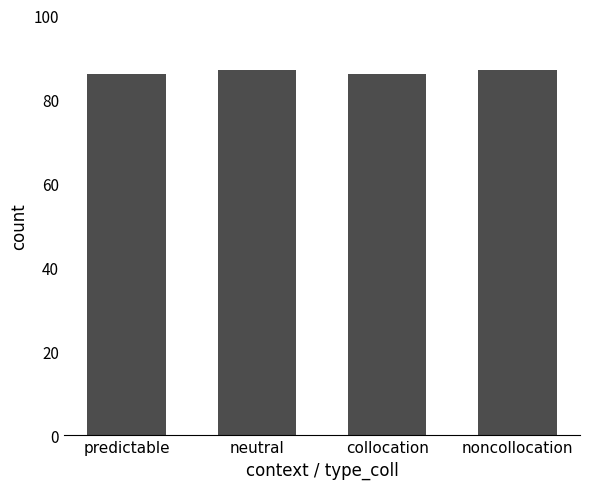

What is the approximate value at noncollocation?

87